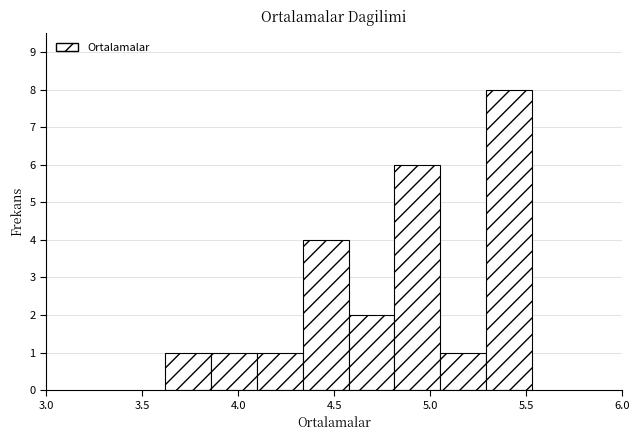

Reading left to right, transcribe this chart: for each bar, give the range it covers on the x-axis and its height. Neither the bar edges nor the heights are printed on the chart, so give them approximately, as read against the axes.

3.60 to 3.85: 1
3.85 to 4.10: 1
4.10 to 4.35: 1
4.35 to 4.60: 4
4.60 to 4.80: 2
4.80 to 5.05: 6
5.05 to 5.30: 1
5.30 to 5.55: 8